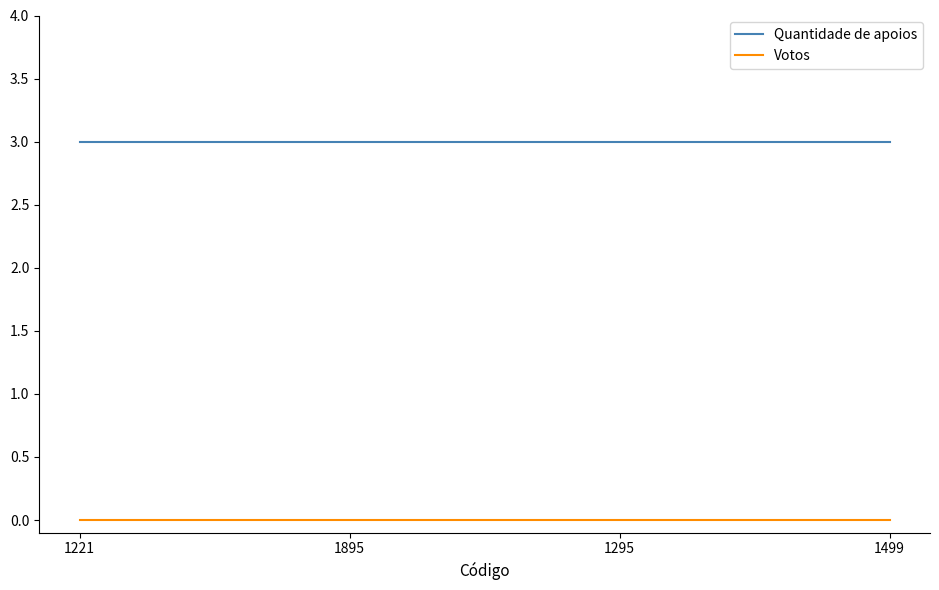

Reading right to left, transcribe all the data shown in this chart.

Quantidade de apoios: 1499=3	1295=3	1895=3	1221=3
Votos: 1499=0	1295=0	1895=0	1221=0